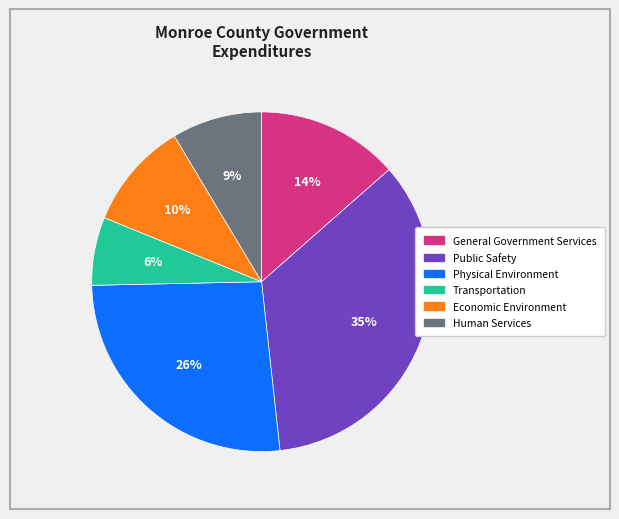

Between Physical Environment and Human Services, which is larger?

Physical Environment